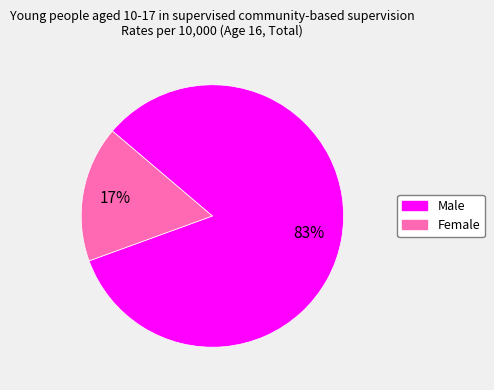

Count the number of slices in the pie.

2